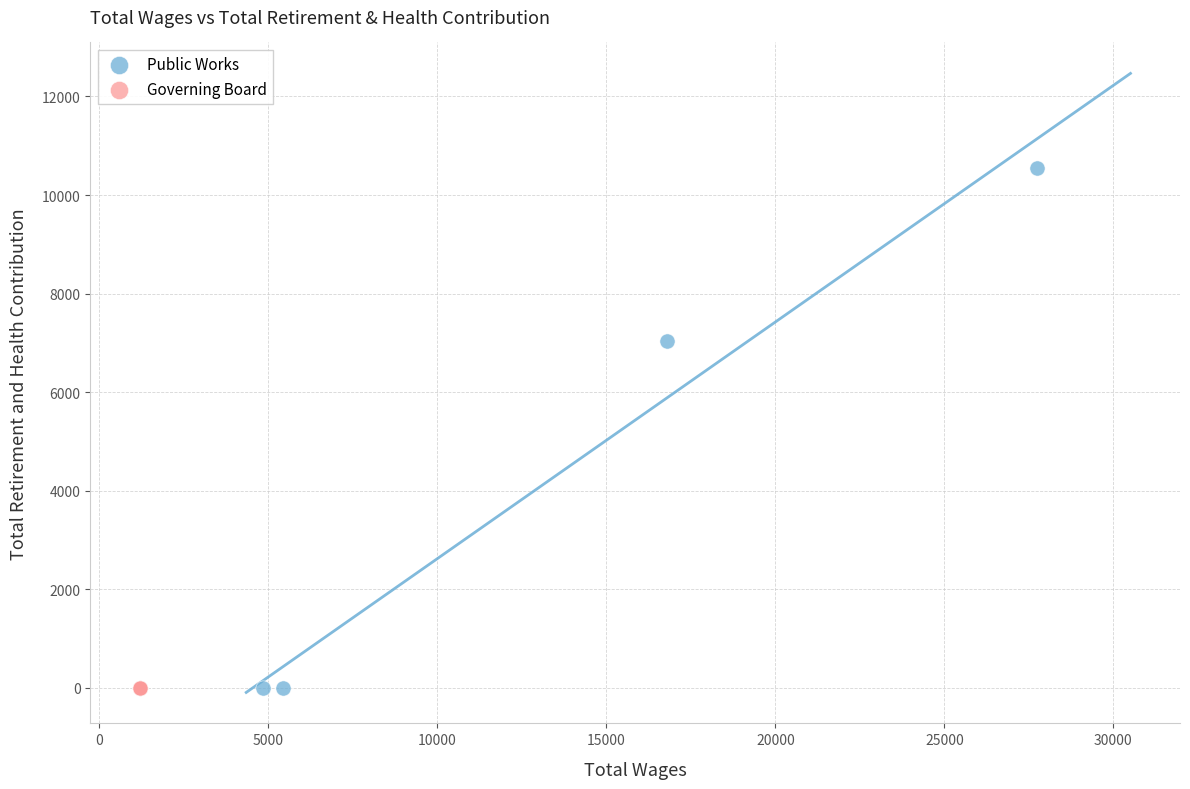

Which series contains the highest Y value?

Public Works